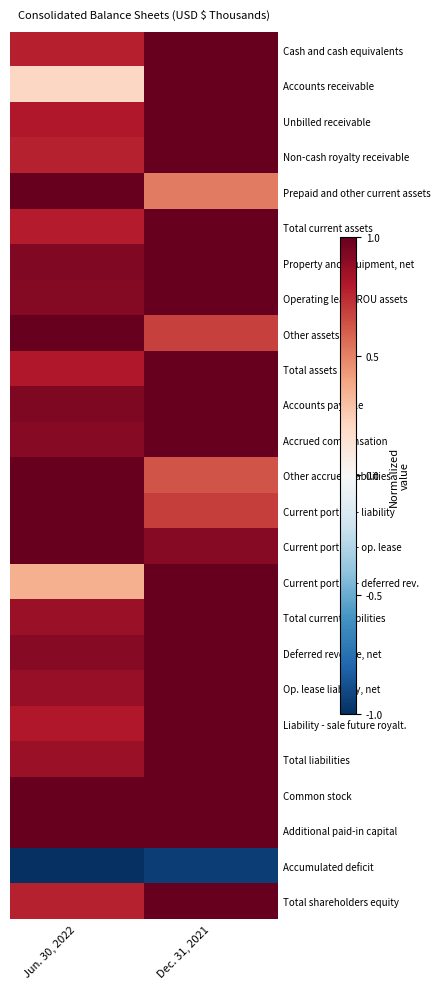

Which category has the lowest value across all series?

Jun. 30, 2022